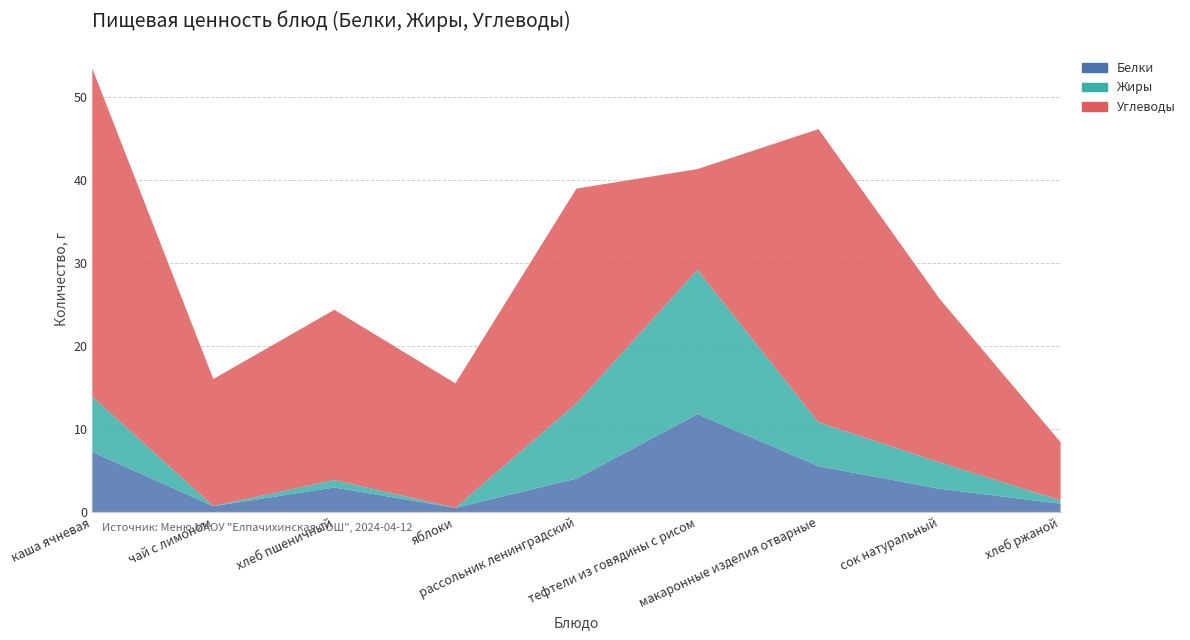

Reading left to right, transcribe all the data shown in this chart.

Белки: 7.2	0.7	3.0	0.5	4.0	11.8	5.5	2.8	1.0
Жиры: 6.7	0.0	0.9	0.0	9.0	17.4	5.3	3.2	0.4
Углеводы: 39.5	15.3	20.5	15.0	25.9	12.1	35.3	19.7	7.0